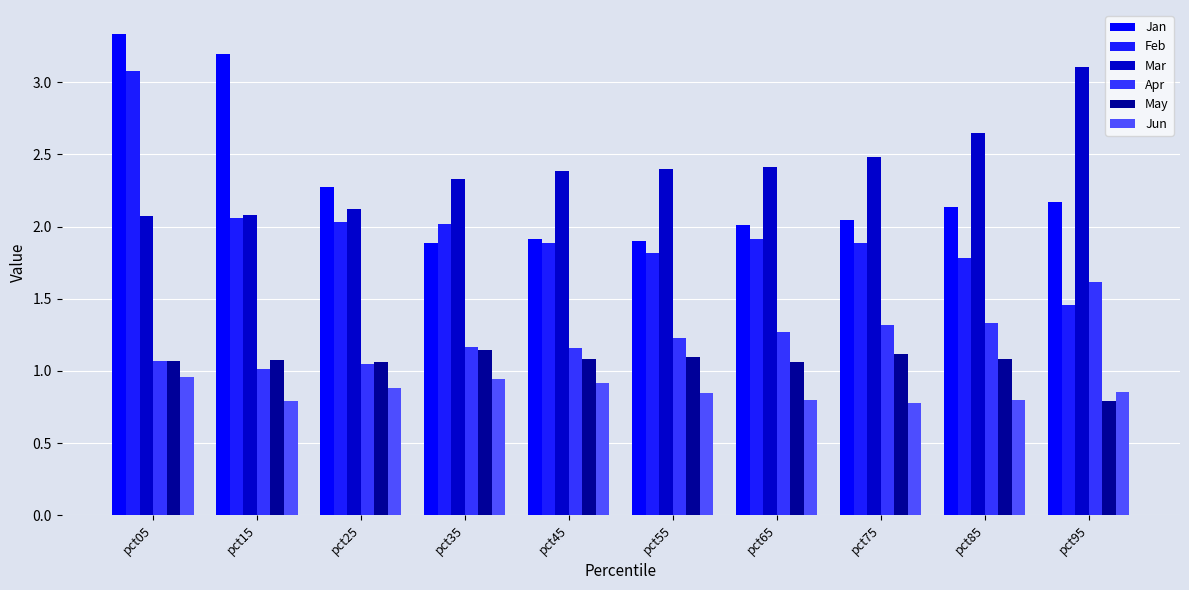

How many data points in May are less than 1?

1